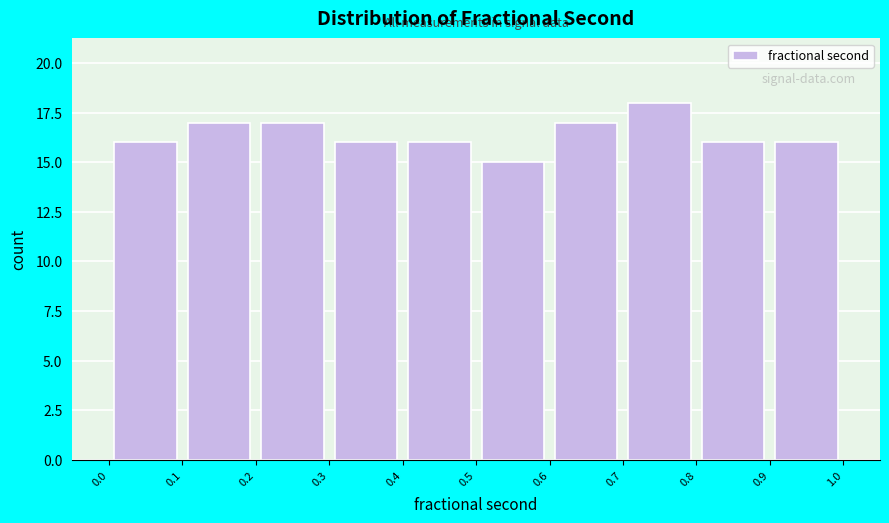

Which range on the x-axis has the tallest bar?

0.7 to 0.8